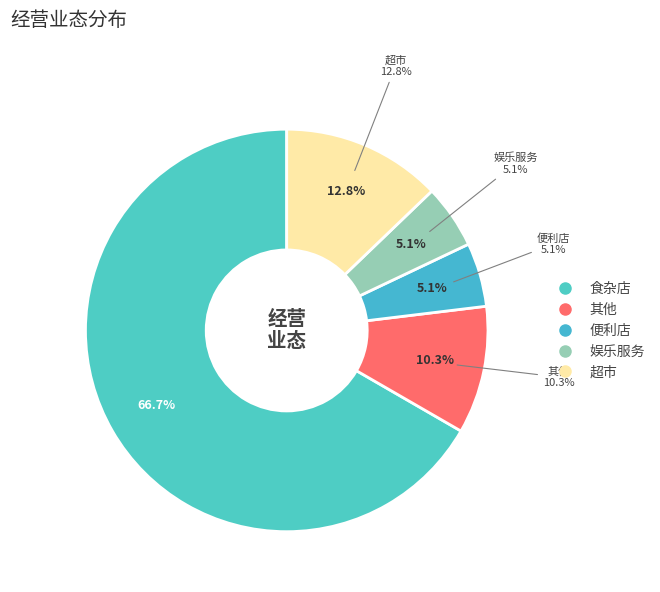

The 便利店 slice represents 1% of the pie. True or false?

False